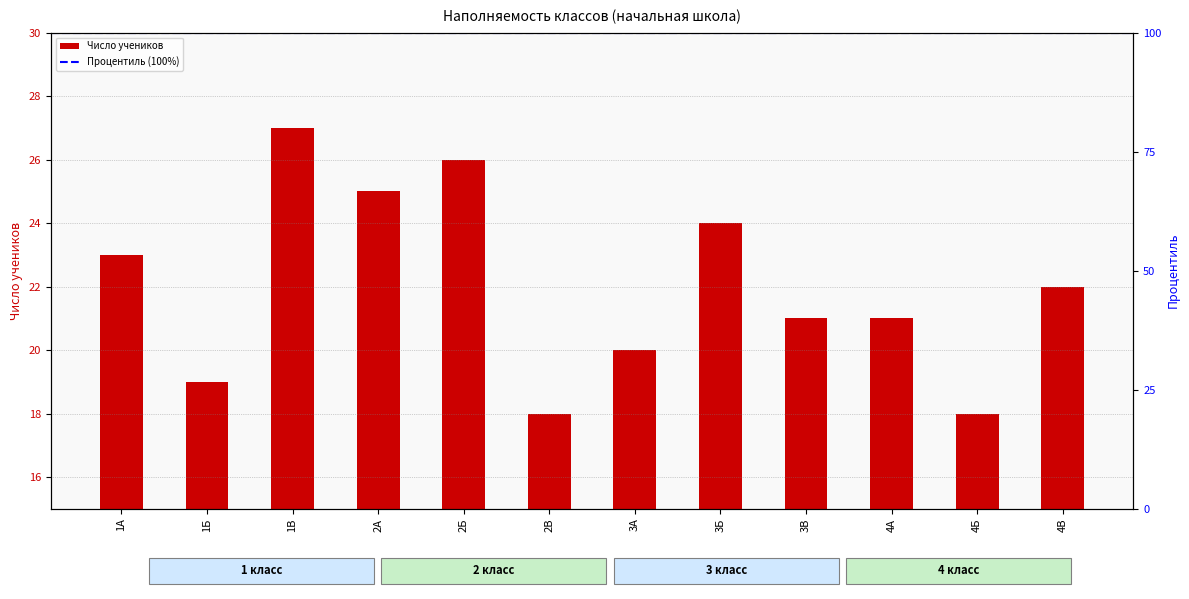

What is the sum of all values?

264